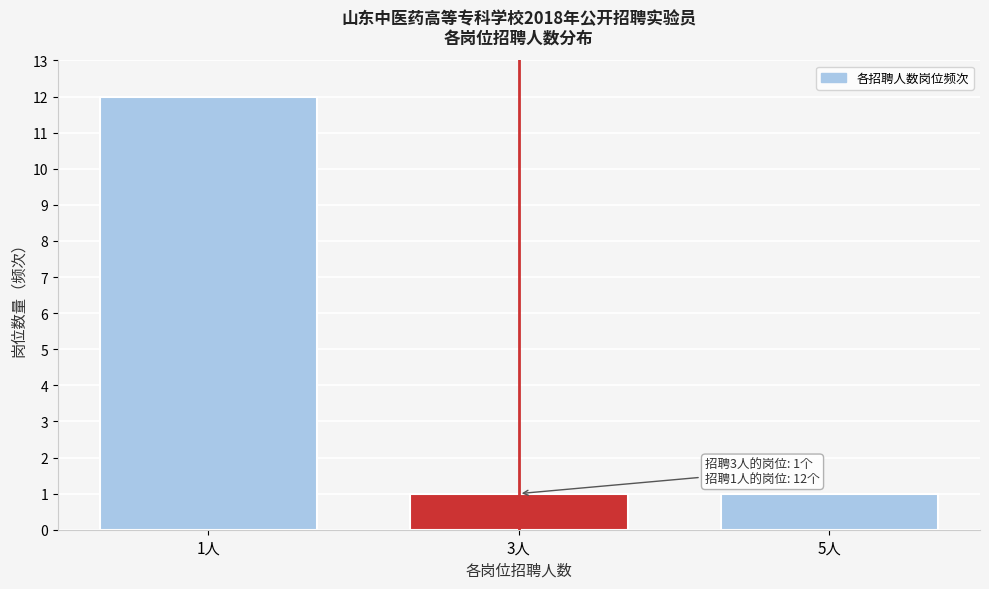

Reading left to right, extract all data points from this chart.

12	1	1